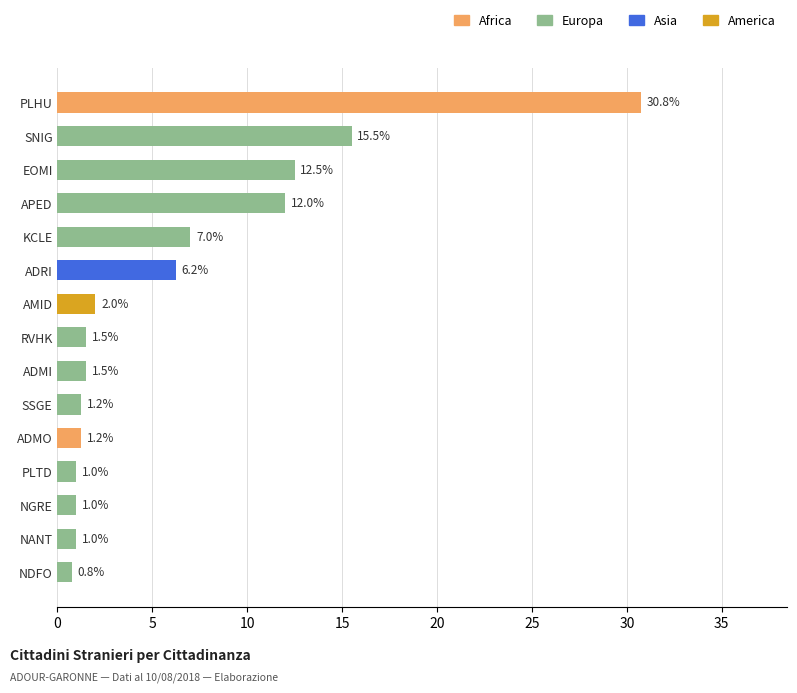

Which category has the lowest value across all series?

NDFO